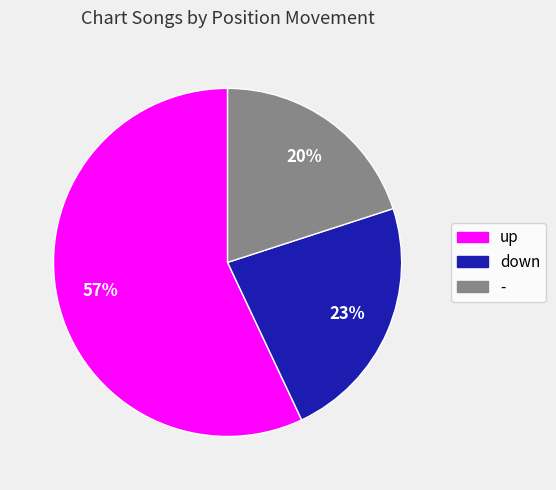

To the nearest percent, what is the difference between the largest and smallest slice percentages?

37%